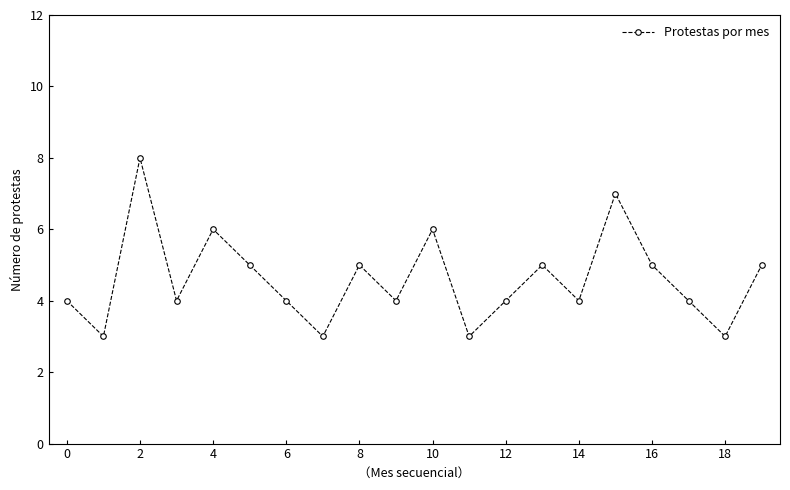

Reading left to right, extract all data points from this chart.

4	3	8	4	6	5	4	3	5	4	6	3	4	5	4	7	5	4	3	5